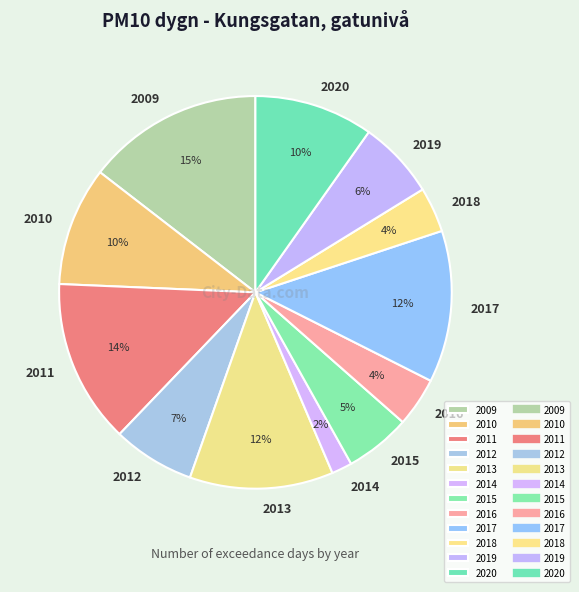

To the nearest percent, what is the difference between the largest and smallest slice percentages?

13%